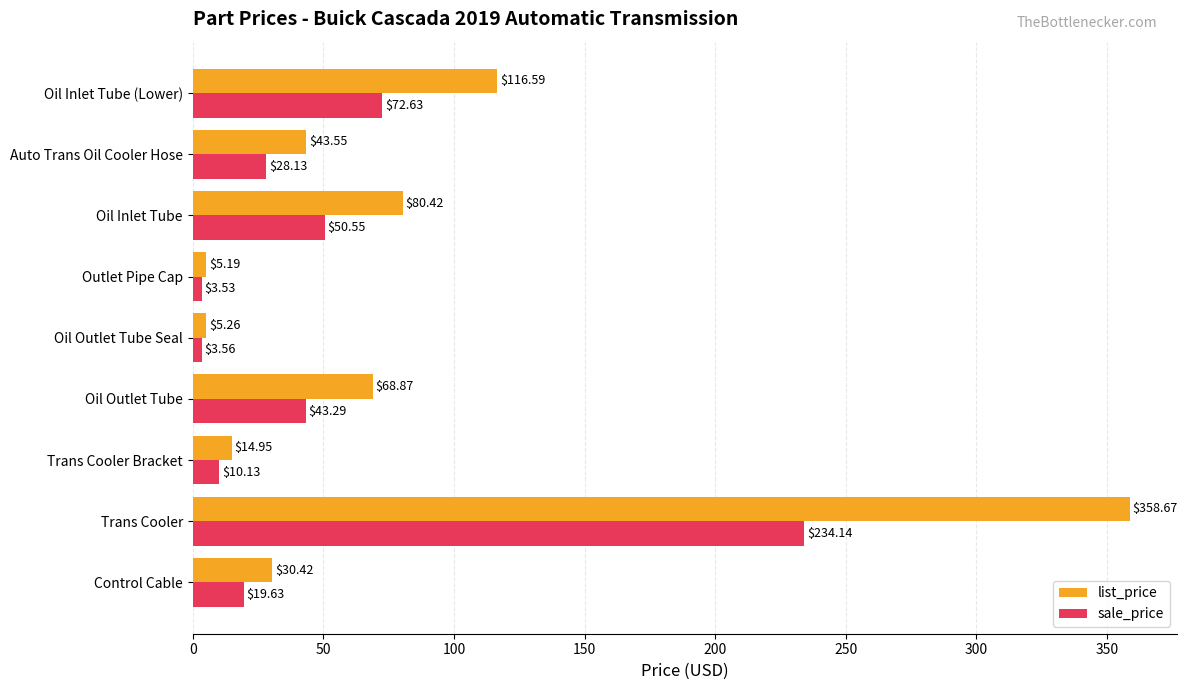

Which series has the largest total across all categories?

list_price